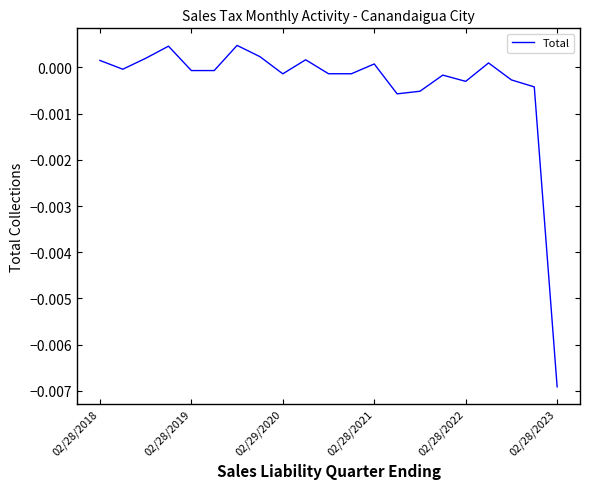

How many lines are shown in the chart?

1